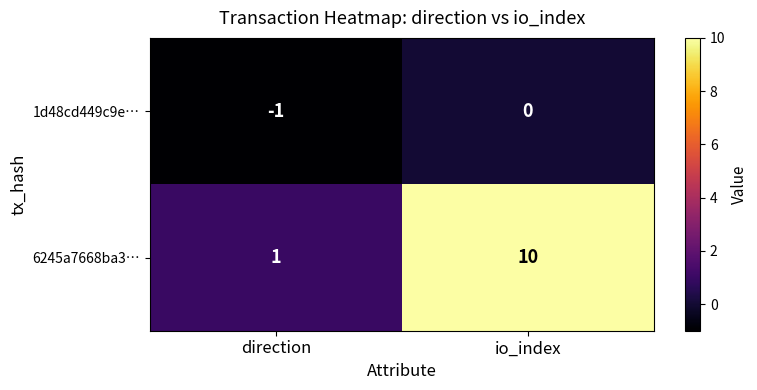

Which category has the lowest value across all series?

direction